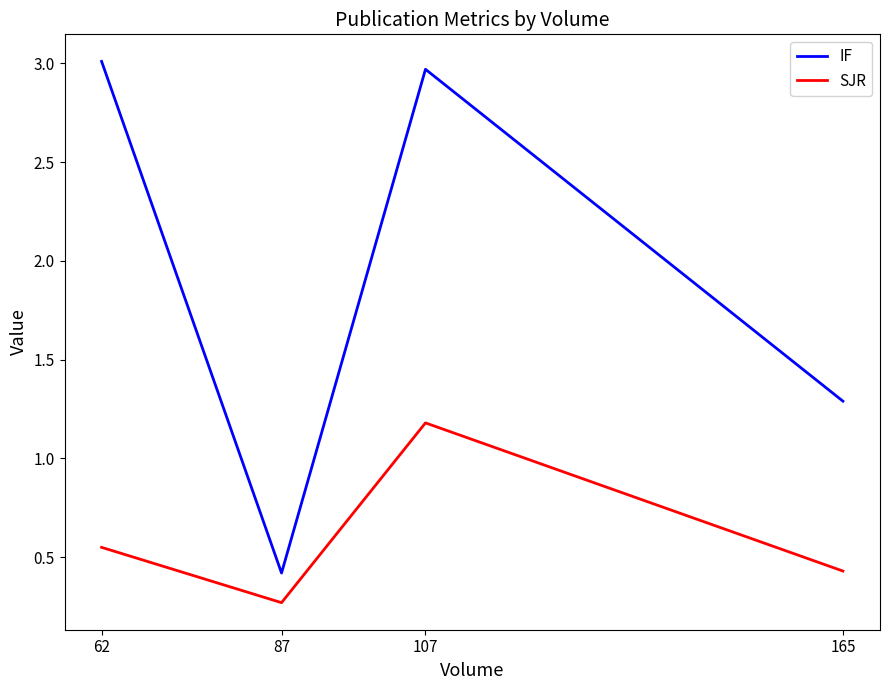

True or false: IF and SJR cross at least once.

False